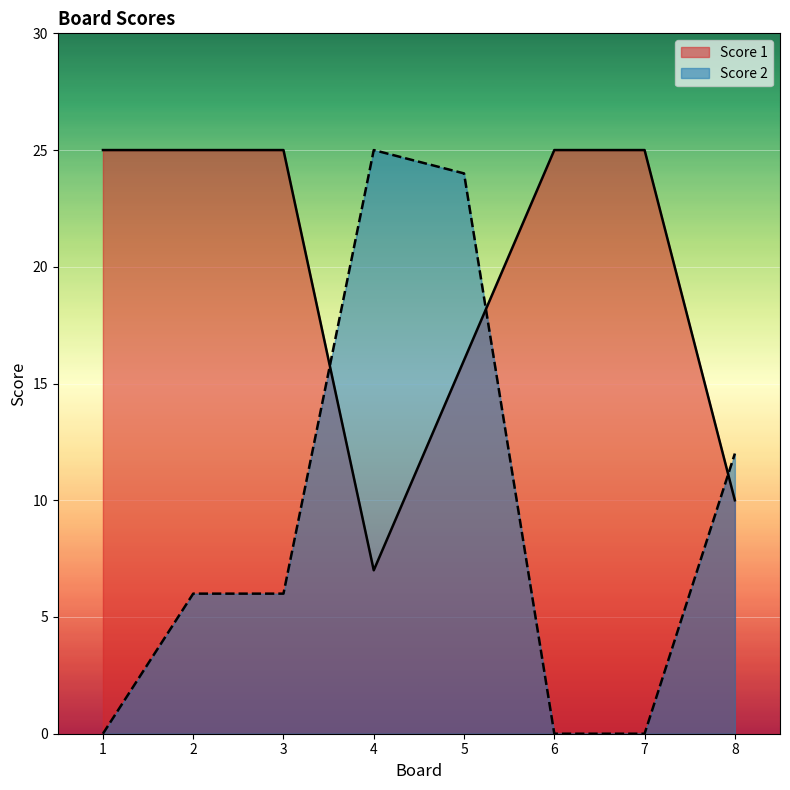

After their last crossing, which series has the higher values: Score 2 or Score 1?

Score 2